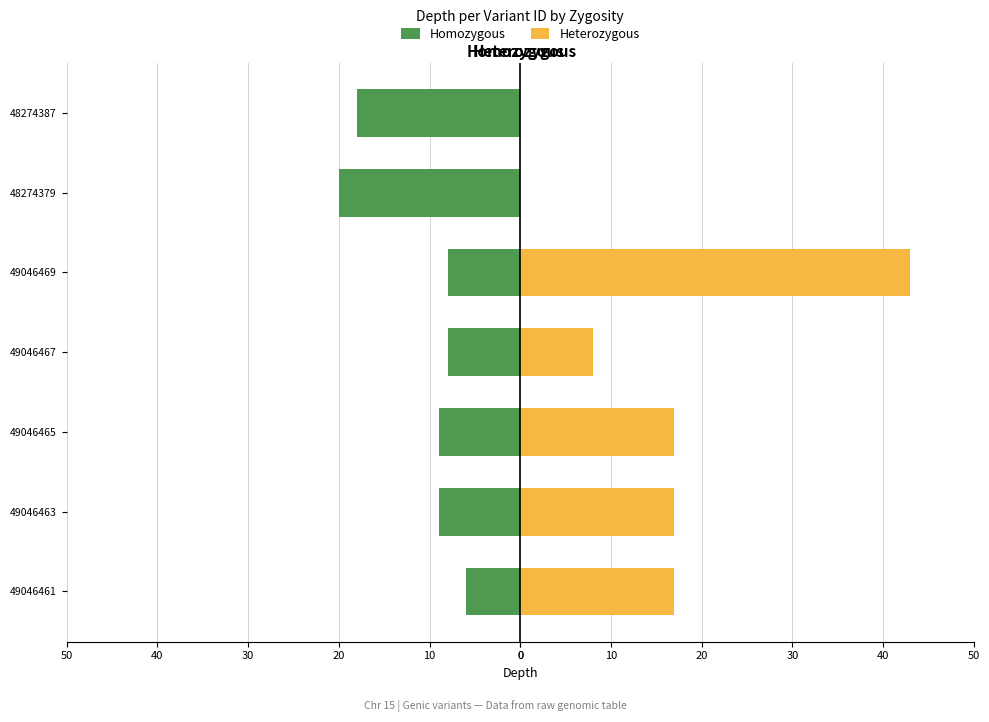

Count the number of data series in this chart.

2